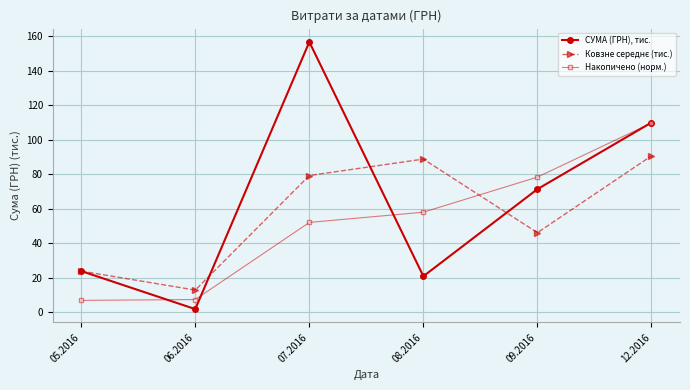

How many interior local peaks does the СУМА (ГРН), тис. series have?

1